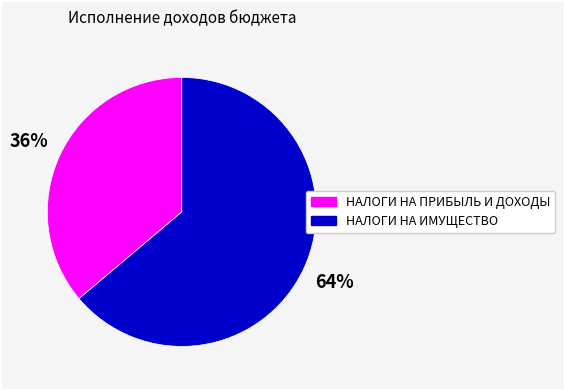

How many segments does this pie chart have?

2